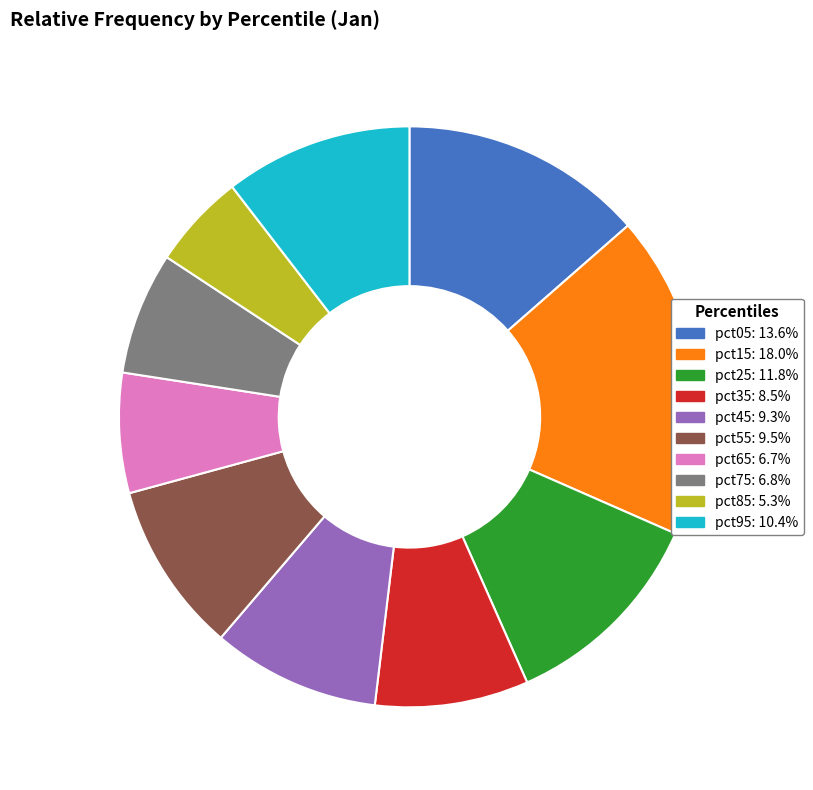

Combined, do pct45 and pct55 account for over 50%?

No